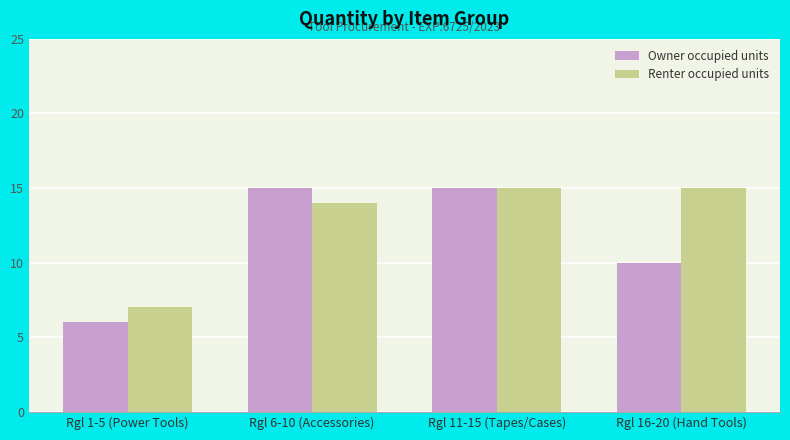

Which series has the widest spread of values?

Owner occupied units